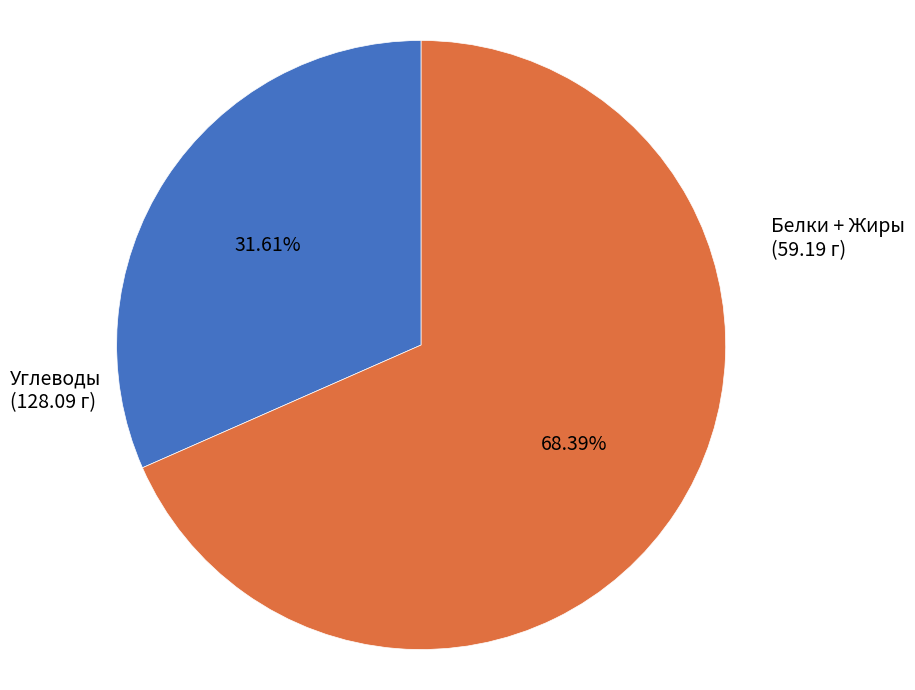

Does any single category account for the majority?

Yes